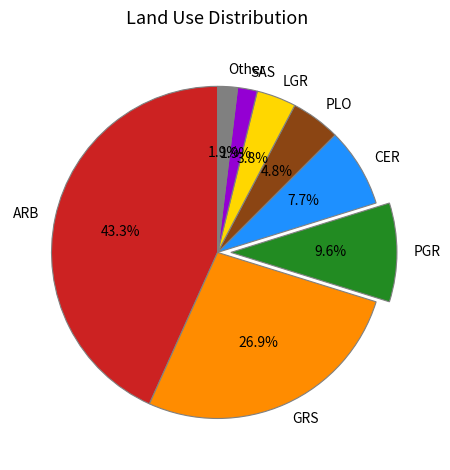

Is LGR the majority of the pie?

No